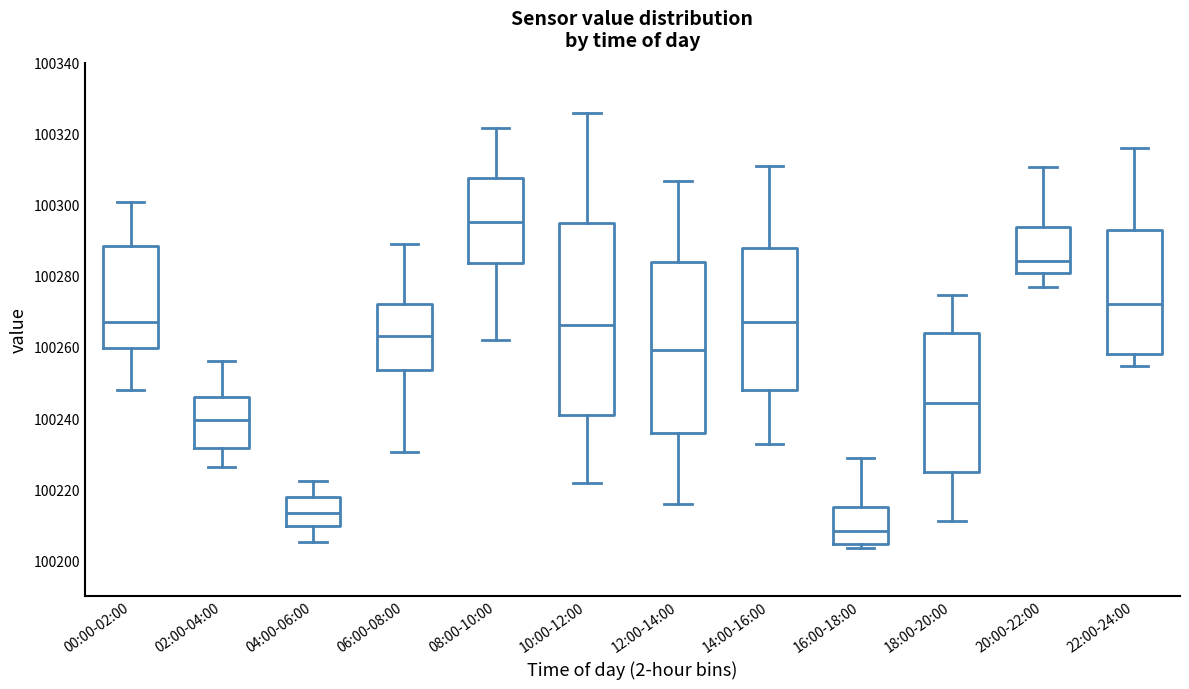

Reading left to right, read every box against the y-axis: the position of its median line, the range the box covers, and the ends of its whiskers. The values are not printed on the chart, so give them approximately, as read against the axis.

00:00-02:00: median 100268, box 100260 to 100288, whiskers 100248 to 100300
02:00-04:00: median 100240, box 100232 to 100246, whiskers 100226 to 100256
04:00-06:00: median 100214, box 100210 to 100218, whiskers 100206 to 100222
06:00-08:00: median 100264, box 100254 to 100272, whiskers 100230 to 100290
08:00-10:00: median 100296, box 100284 to 100308, whiskers 100262 to 100322
10:00-12:00: median 100266, box 100240 to 100294, whiskers 100222 to 100326
12:00-14:00: median 100260, box 100236 to 100284, whiskers 100216 to 100306
14:00-16:00: median 100268, box 100248 to 100288, whiskers 100232 to 100310
16:00-18:00: median 100208, box 100204 to 100214, whiskers 100204 (just below the box's lower edge) to 100228
18:00-20:00: median 100244, box 100224 to 100264, whiskers 100210 to 100274
20:00-22:00: median 100284, box 100280 to 100294, whiskers 100276 to 100310
22:00-24:00: median 100272, box 100258 to 100292, whiskers 100254 to 100316